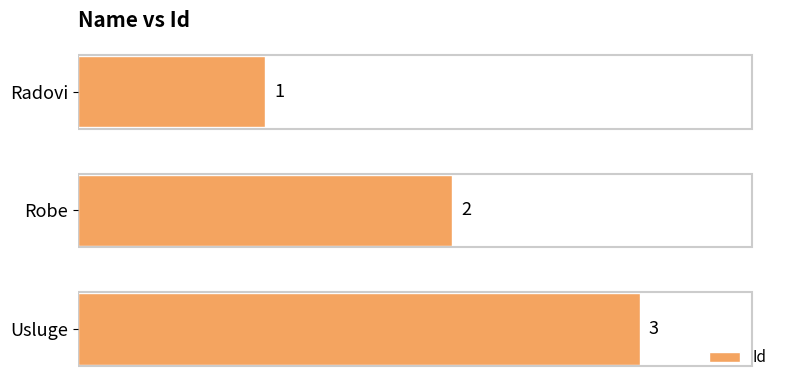

List the labels in order of value, smallest first.

Radovi, Robe, Usluge